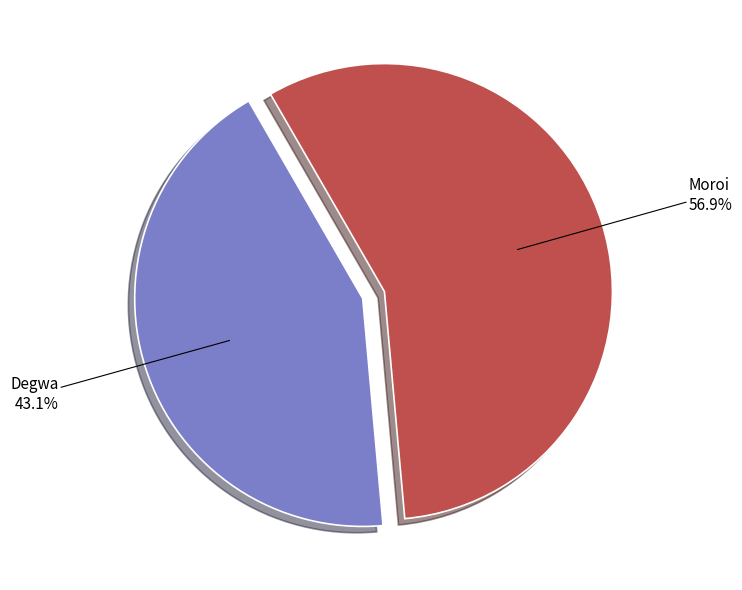

Does any single category account for the majority?

Yes